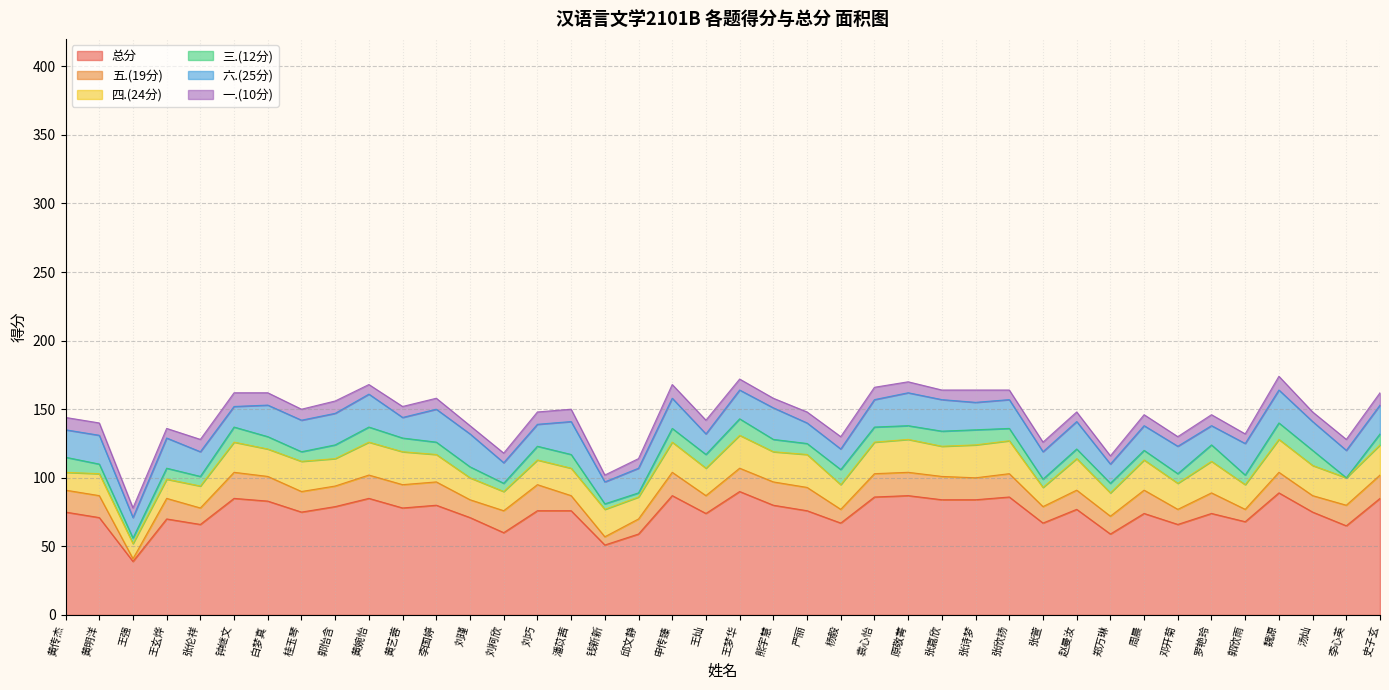

How many interior local valleys does the 一.(10分) series have?

10